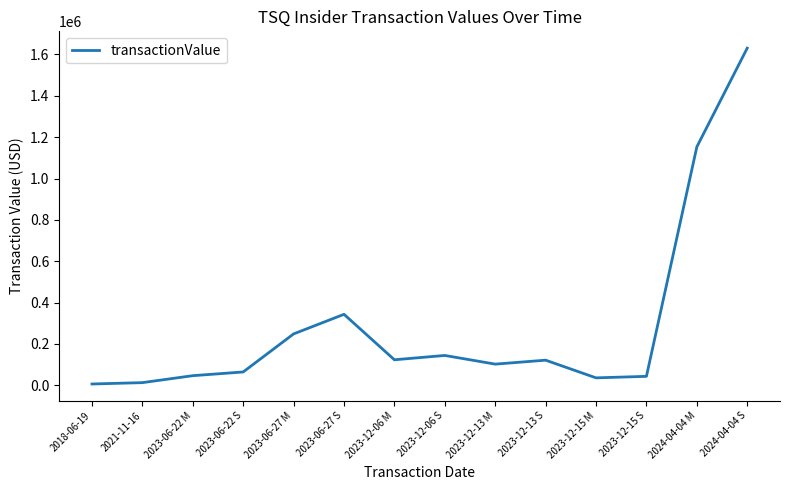

What is the average value?

291298